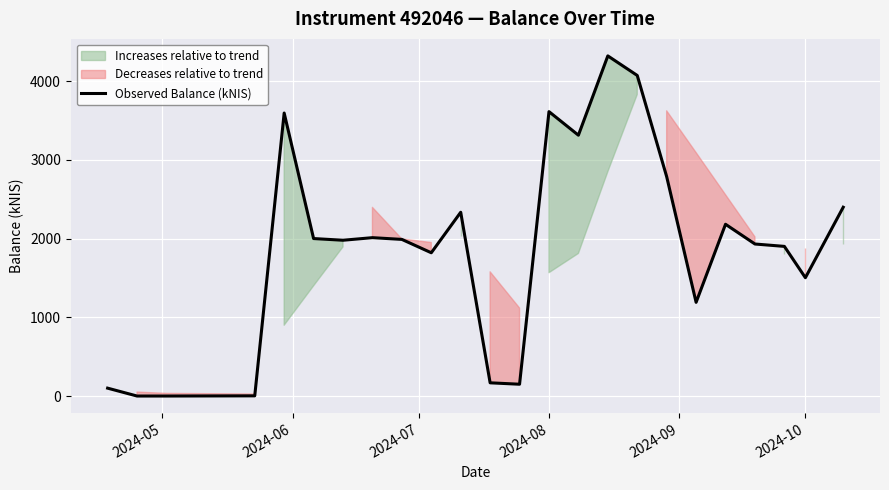

What is the maximum value for Observed Balance (kNIS)?

4319.3